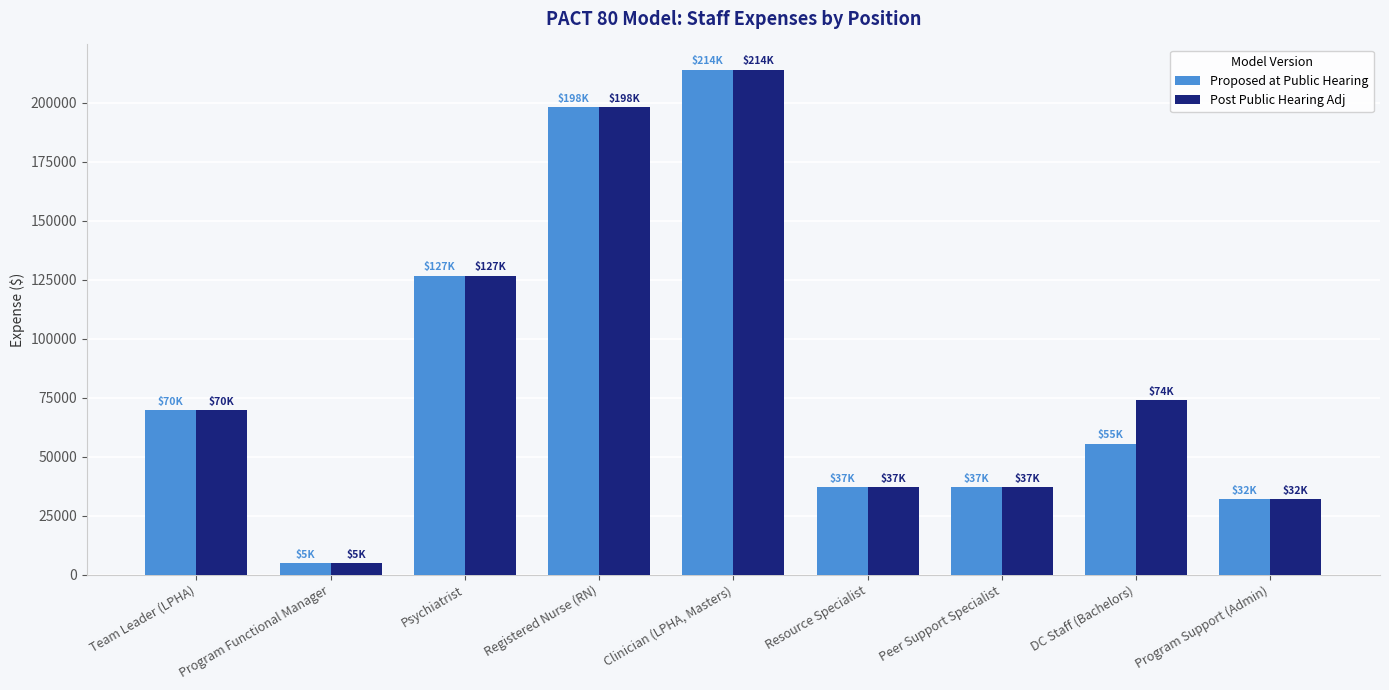

What value does the Post Public Hearing Adj series have at Psychiatrist?

126711.7